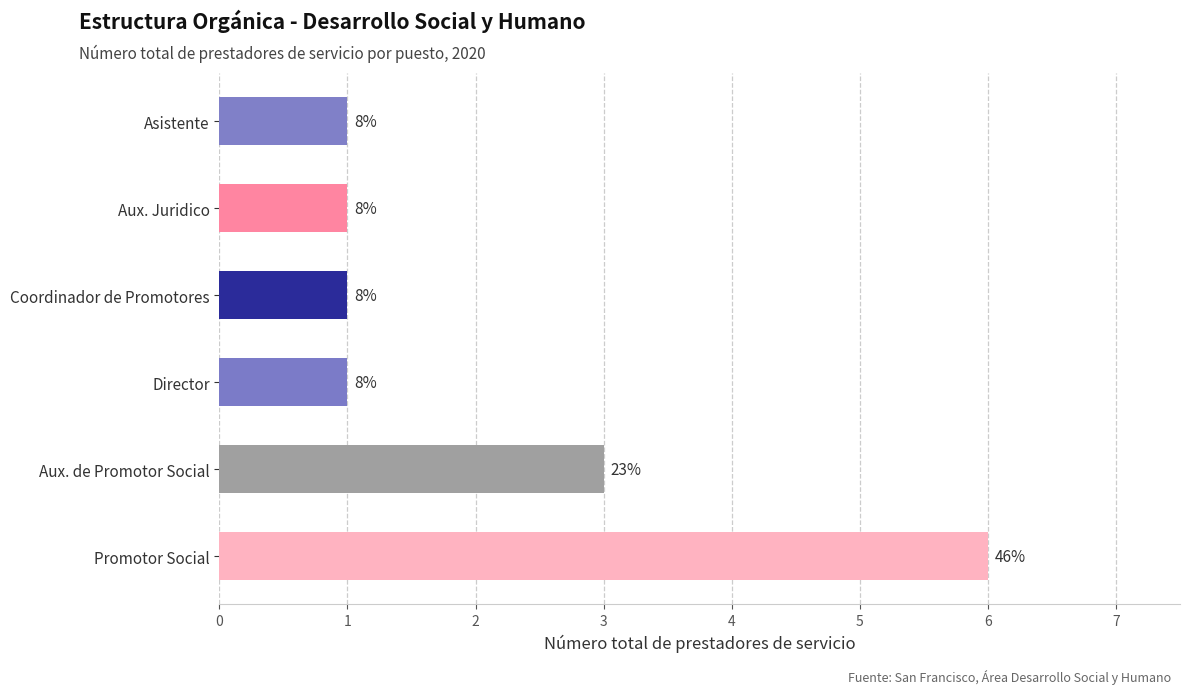

How many bars are there in total?

6